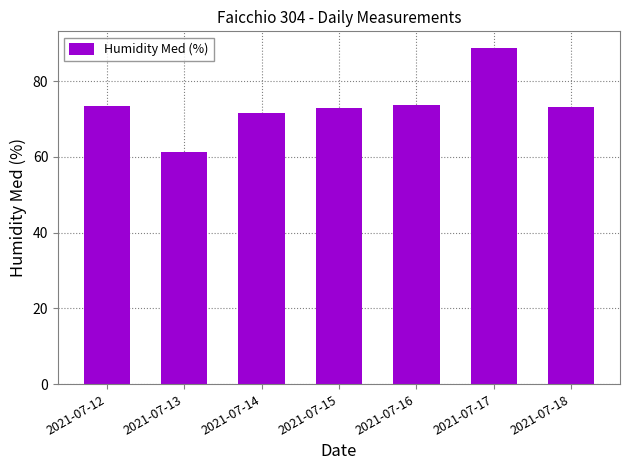

True or false: the data shows 73.7 at 2021-07-16.

True